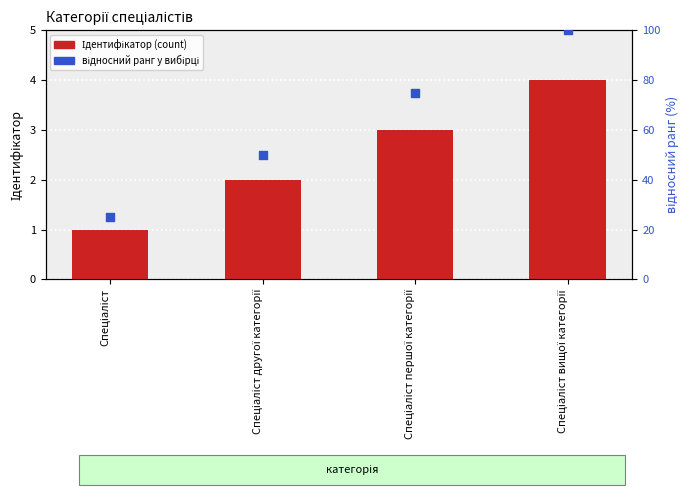

Which series has the largest total across all categories?

відносний ранг